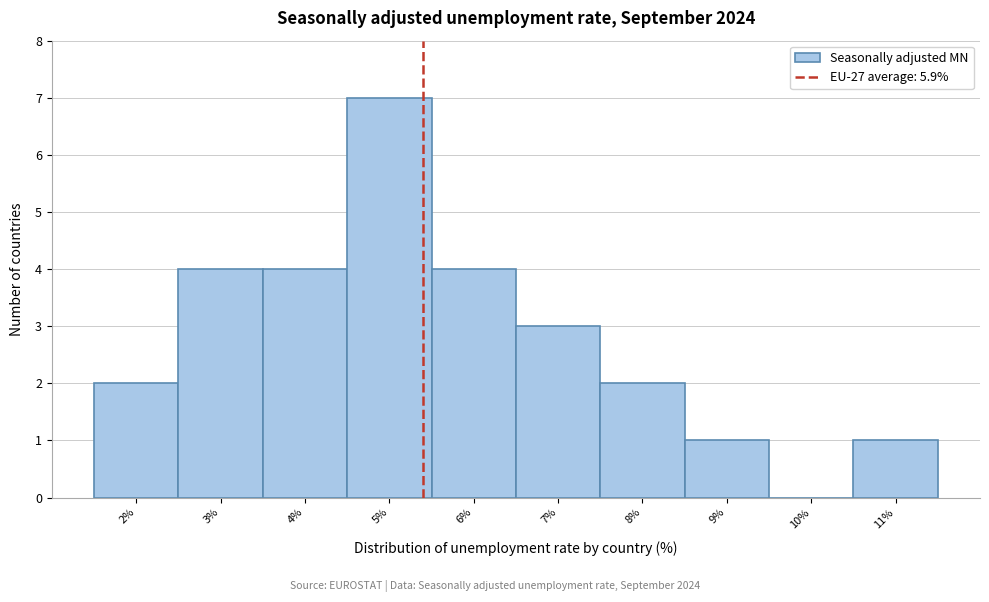

Reading left to right, what are all the values shown in this chart?

2%=2	3%=4	4%=4	5%=7	6%=4	7%=3	8%=2	9%=1	10%=0	11%=1